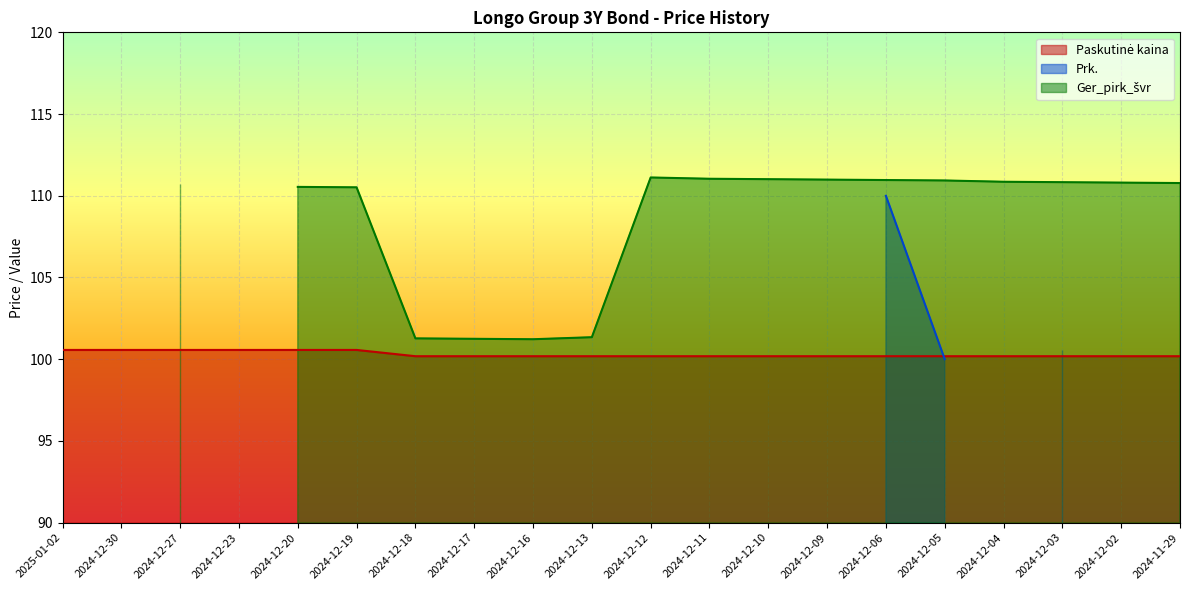

Reading left to right, list all the values displayed in this chart.

Paskutinė kaina: 100.6	100.6	100.6	100.6	100.6	100.6	100.2	100.2	100.2	100.2	100.2	100.2	100.2	100.2	100.2	100.2	100.2	100.2	100.2	100.2
Prk.: 0.0	0.0	0.0	0.0	0.0	0.0	0.0	0.0	0.0	0.0	0.0	0.0	0.0	0.0	110.0	100.0	0.0	100.6	0.0	100.5
Ger_pirk_švr: 0.0	0.0	110.7	0.0	110.5	110.5	101.3	101.2	101.2	101.3	111.1	111.0	111.0	111.0	111.0	110.9	110.9	110.8	110.8	110.8